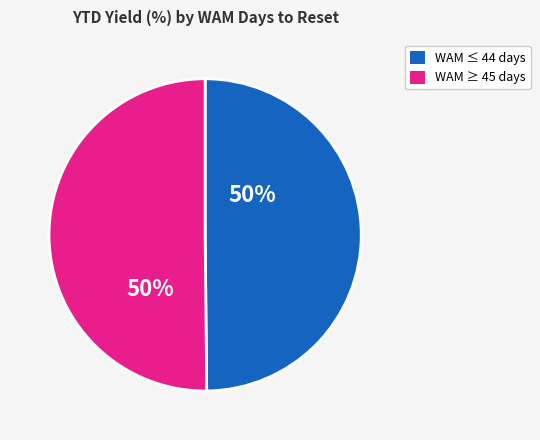

To the nearest percent, what is the average slice percentage?

50%